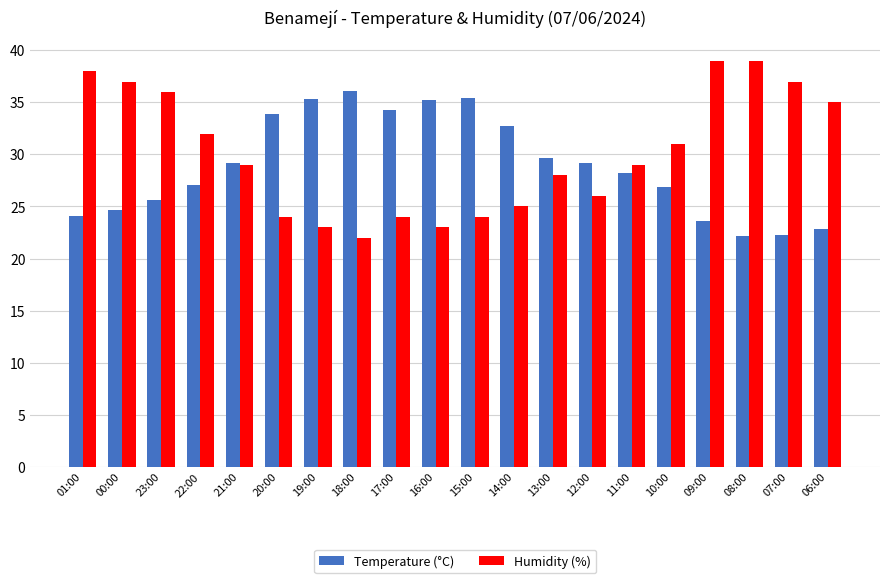

What is the total value across all series at 17:00?

58.3